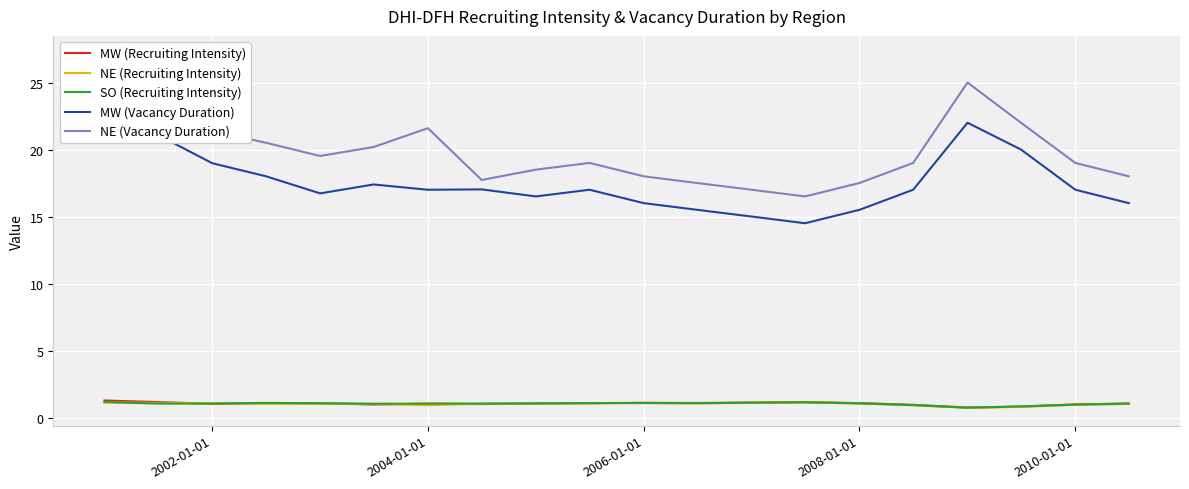

The MW (Vacancy Duration) series shows 4.2 at 2004-01-01. True or false?

False